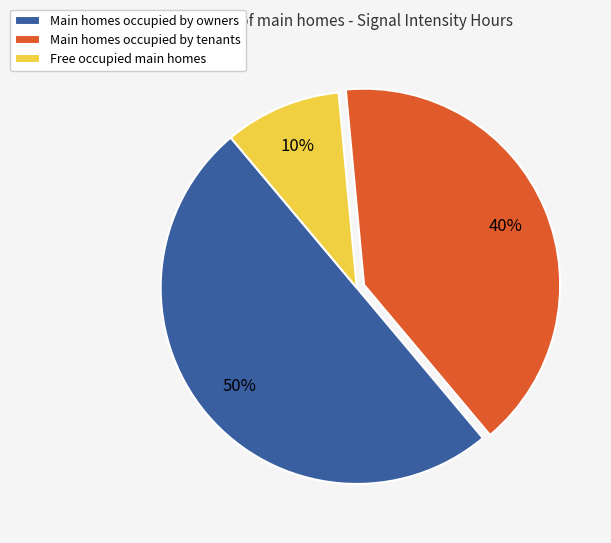

True or false: Main homes occupied by tenants accounts for 40% of the total.

True